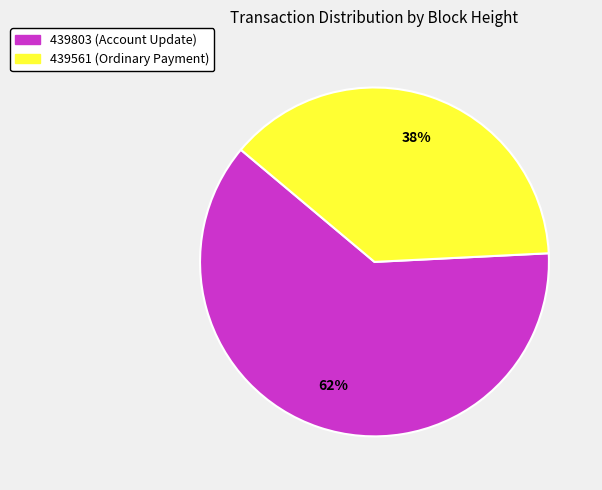

Which slice is the largest?

439803 (Account Update)